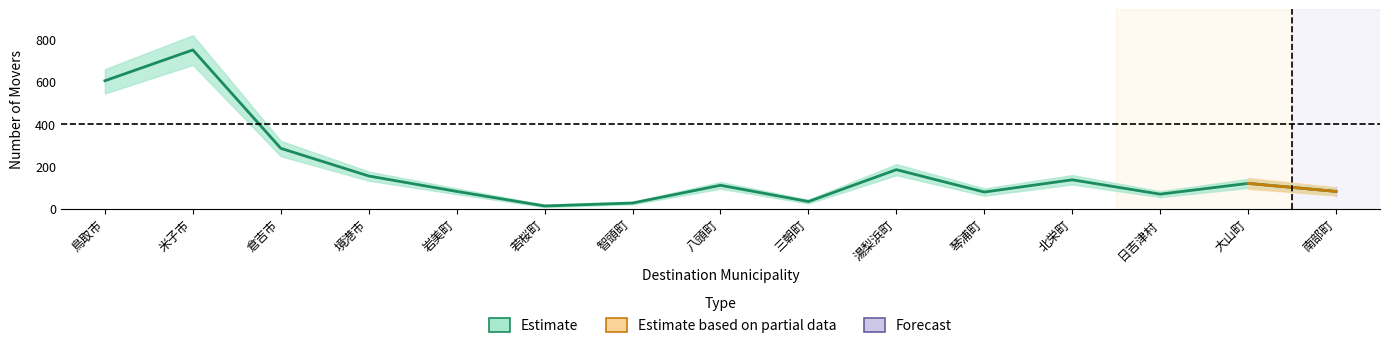

True or false: Estimate based on partial data and Forecast intersect in this chart.

False